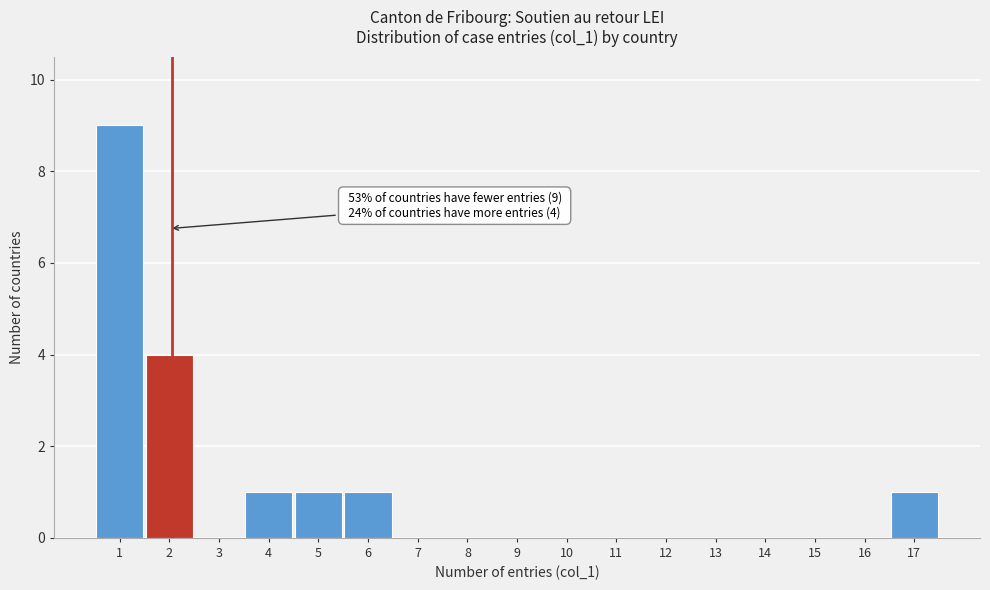

Which range on the x-axis has the tallest bar?

0.5 to 1.5